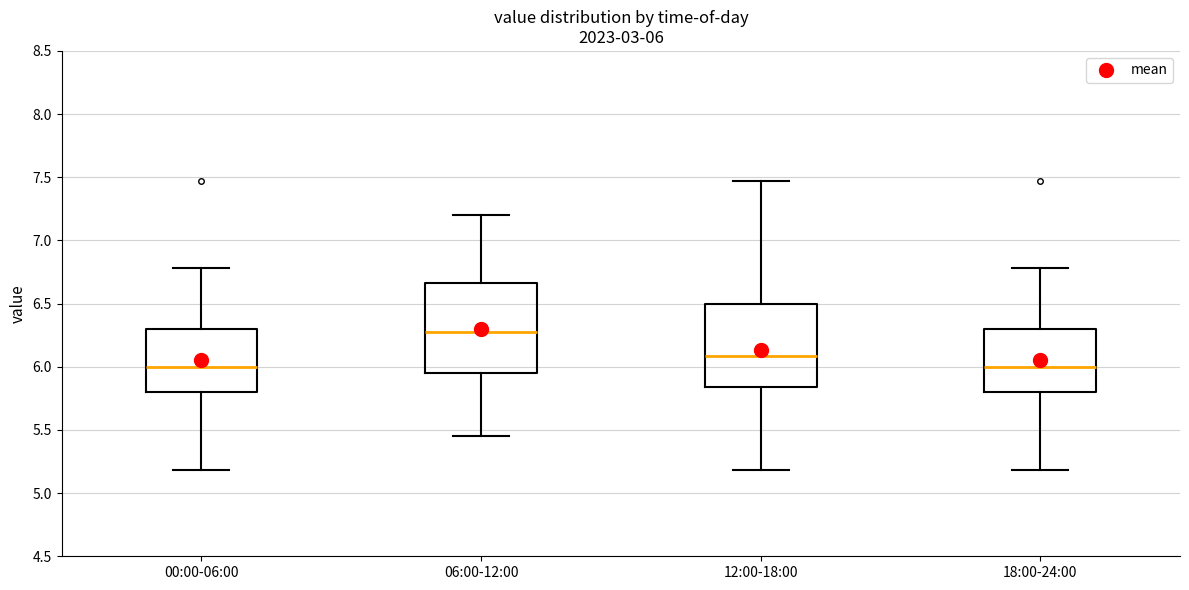

Which box is the tallest, from its lower edge to its upper edge?

06:00-12:00